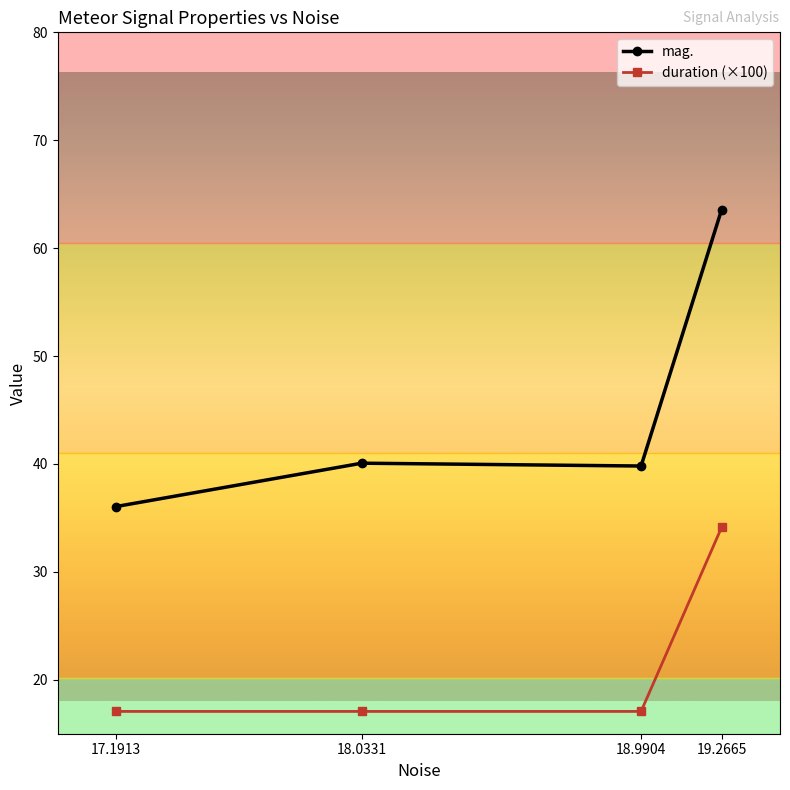

Reading left to right, what are all the values shown in this chart?

mag.: 36.1	40.1	39.8	63.6
duration (×100): 17.1	17.1	17.1	34.1